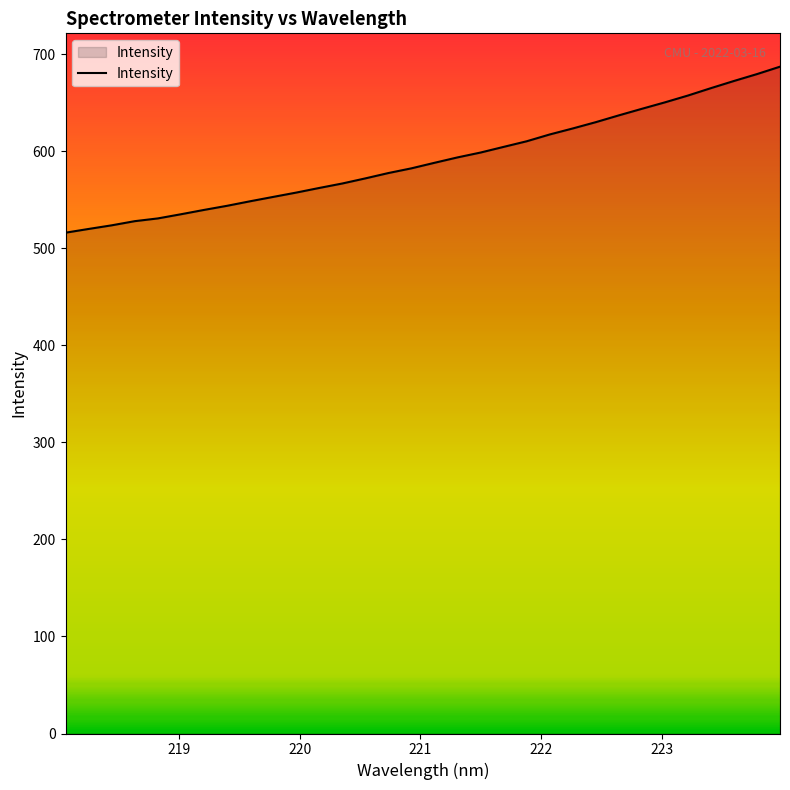

What is the greatest value displayed?

687.4